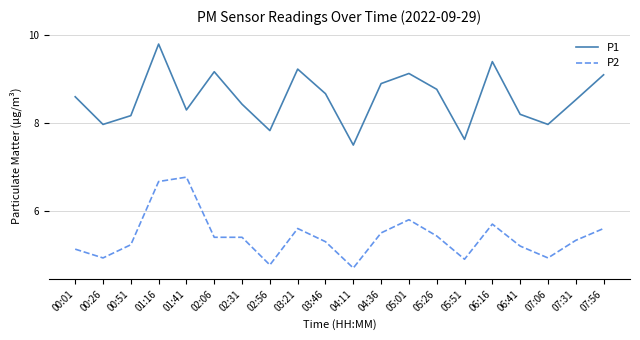

True or false: P1 and P2 intersect in this chart.

False